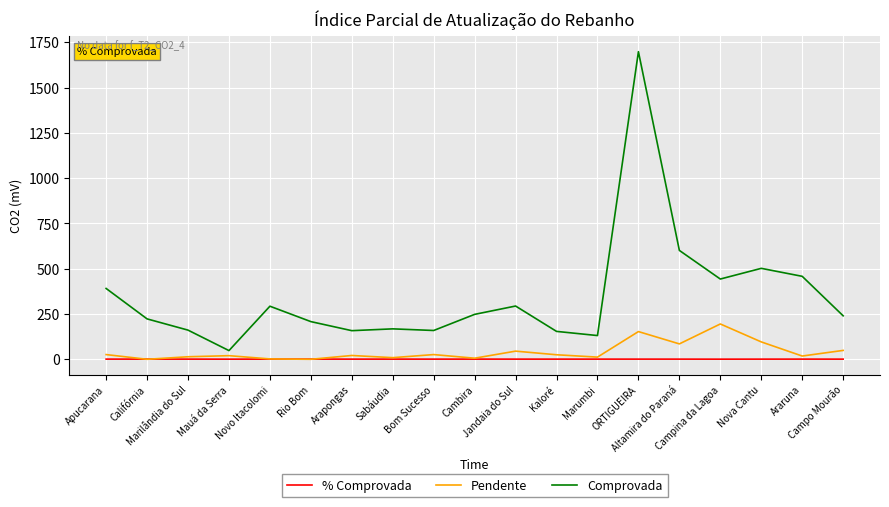

List the series in order of their peak value, highest first.

Comprovada, Pendente, % Comprovada